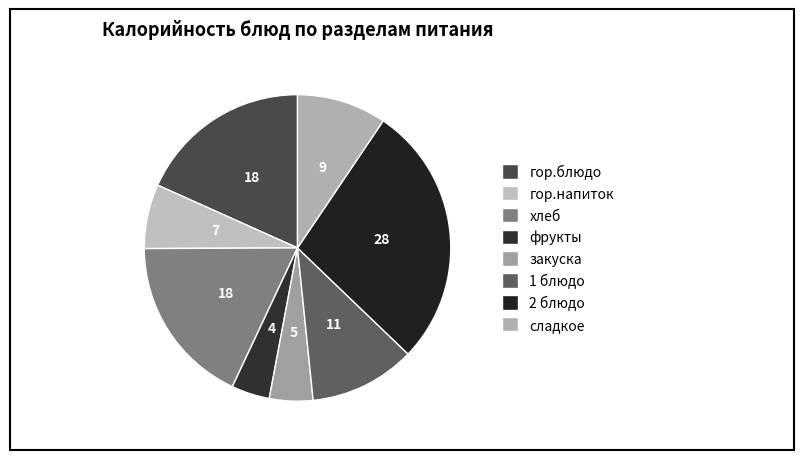

What is the ratio of the value at 1 блюдо to the value at закуска?

2.4